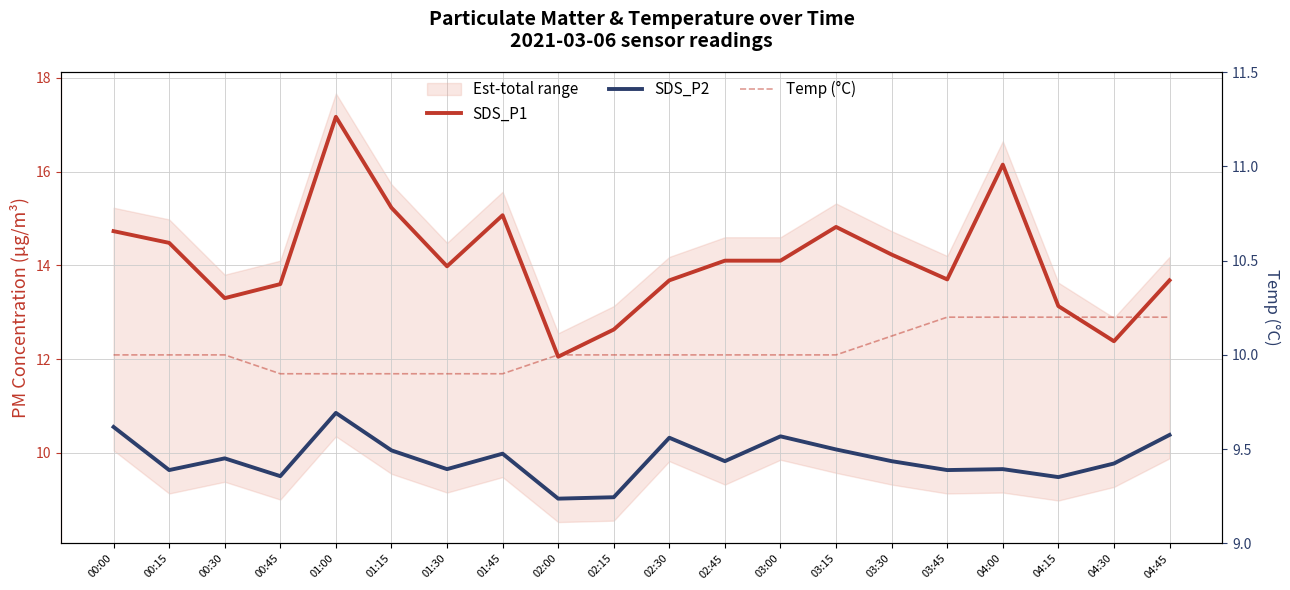

Reading left to right, transcribe all the data shown in this chart.

SDS_P1: 00:00=14.7	00:15=14.5	00:30=13.3	00:45=13.6	01:00=17.2	01:15=15.2	01:30=14.0	01:45=15.1	02:00=12.1	02:15=12.6	02:30=13.7	02:45=14.1	03:00=14.1	03:15=14.8	03:30=14.2	03:45=13.7	04:00=16.1	04:15=13.1	04:30=12.4	04:45=13.7
SDS_P2: 00:00=10.6	00:15=9.6	00:30=9.9	00:45=9.5	01:00=10.8	01:15=10.1	01:30=9.7	01:45=10.0	02:00=9.0	02:15=9.1	02:30=10.3	02:45=9.8	03:00=10.3	03:15=10.1	03:30=9.8	03:45=9.6	04:00=9.7	04:15=9.5	04:30=9.8	04:45=10.4
Temp (°C): 00:00=10.0	00:15=10.0	00:30=10.0	00:45=9.9	01:00=9.9	01:15=9.9	01:30=9.9	01:45=9.9	02:00=10.0	02:15=10.0	02:30=10.0	02:45=10.0	03:00=10.0	03:15=10.0	03:30=10.1	03:45=10.2	04:00=10.2	04:15=10.2	04:30=10.2	04:45=10.2